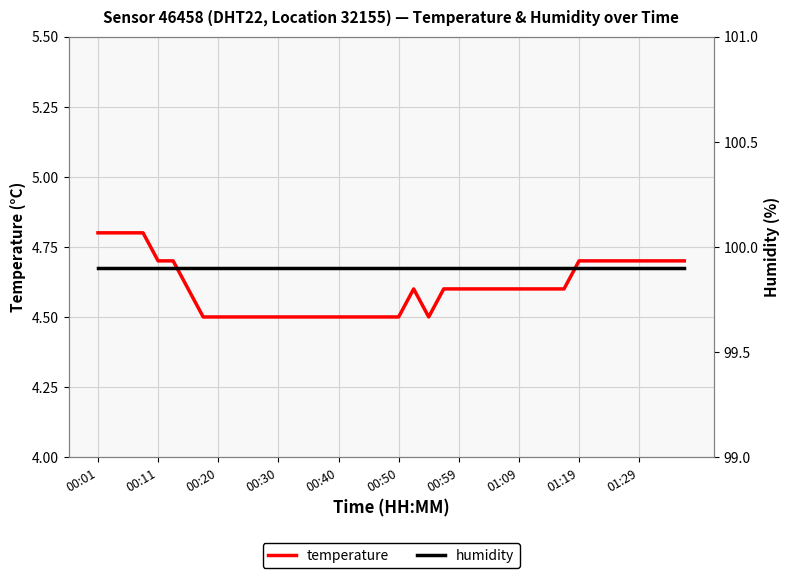

Rank the series by their maximum value, from lowest to highest.

temperature, humidity